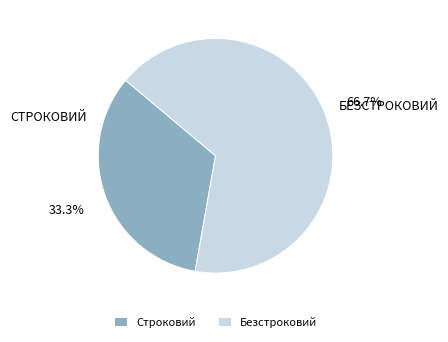

Rank the categories by value from highest to lowest.

Безстроковий, Строковий